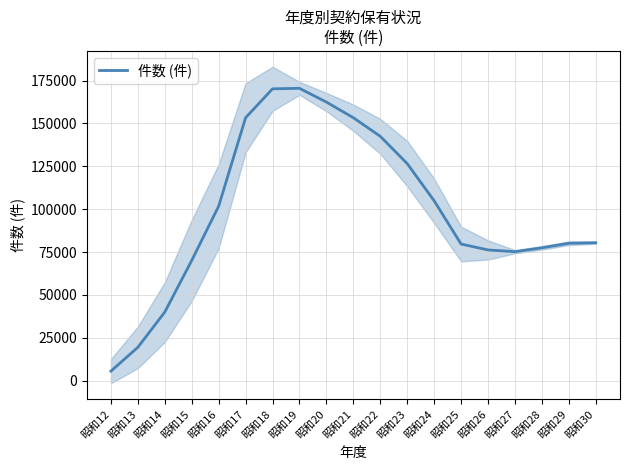

Reading left to right, what are all the values shown in this chart?

昭和12=5543	昭和13=19420	昭和14=39976	昭和15=70082	昭和16=101712	昭和17=153275	昭和18=170159	昭和19=170452	昭和20=162433	昭和21=153298	昭和22=142466	昭和23=126547	昭和24=104863	昭和25=79651	昭和26=76212	昭和27=75173	昭和28=77449	昭和29=80103	昭和30=80415